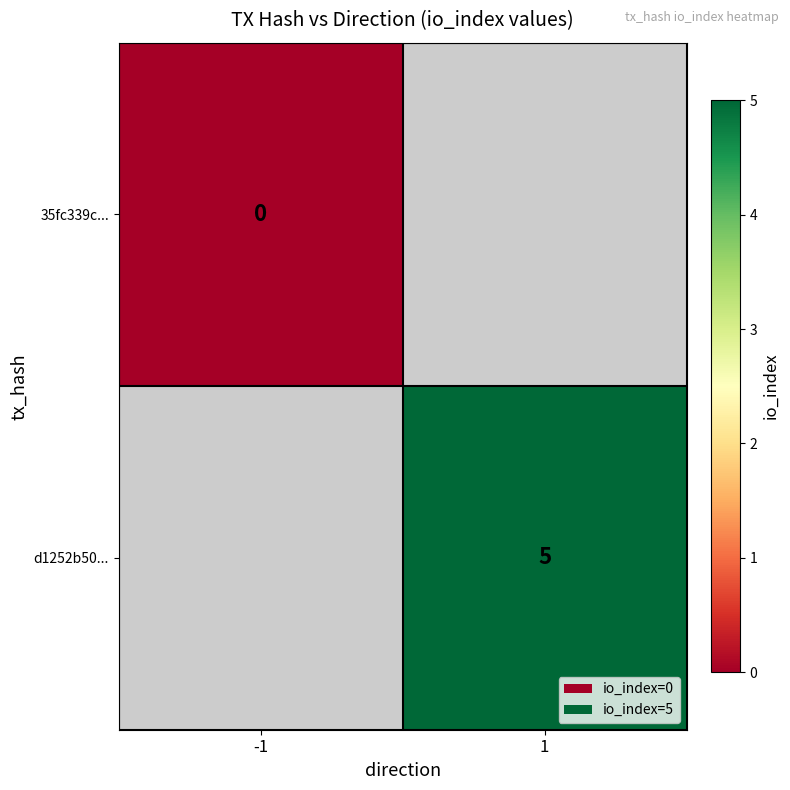

Is it true that d1252b50... equals 7 at 1?

False